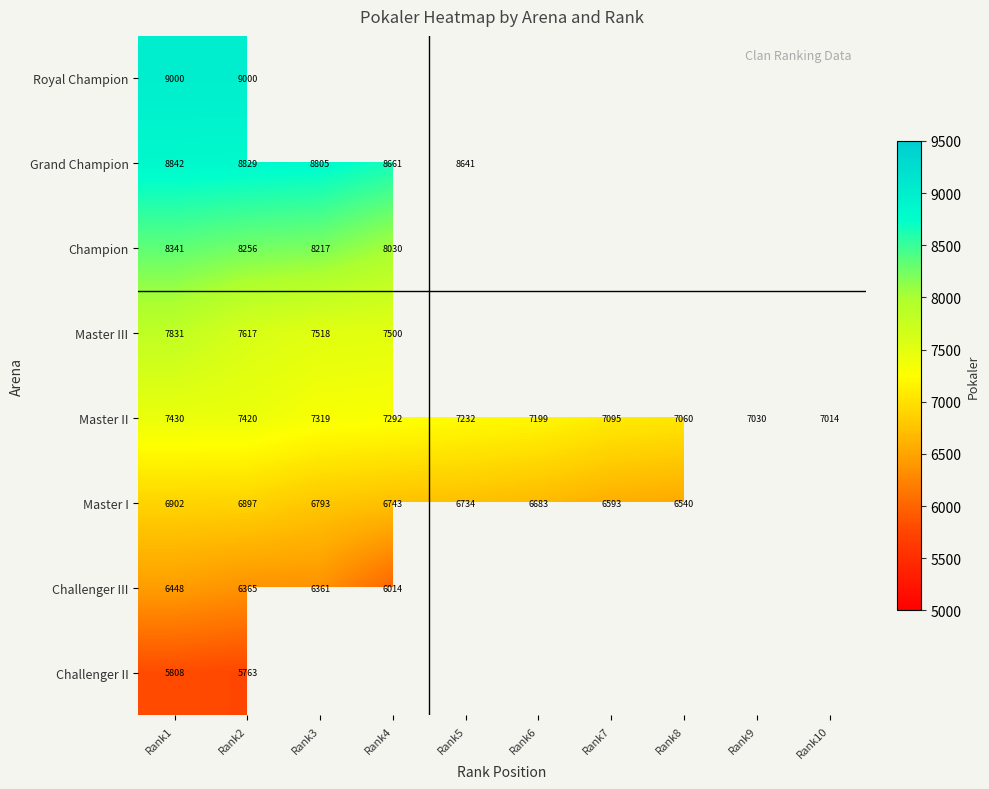

At how many categories does at least one series exceed 8284?

5